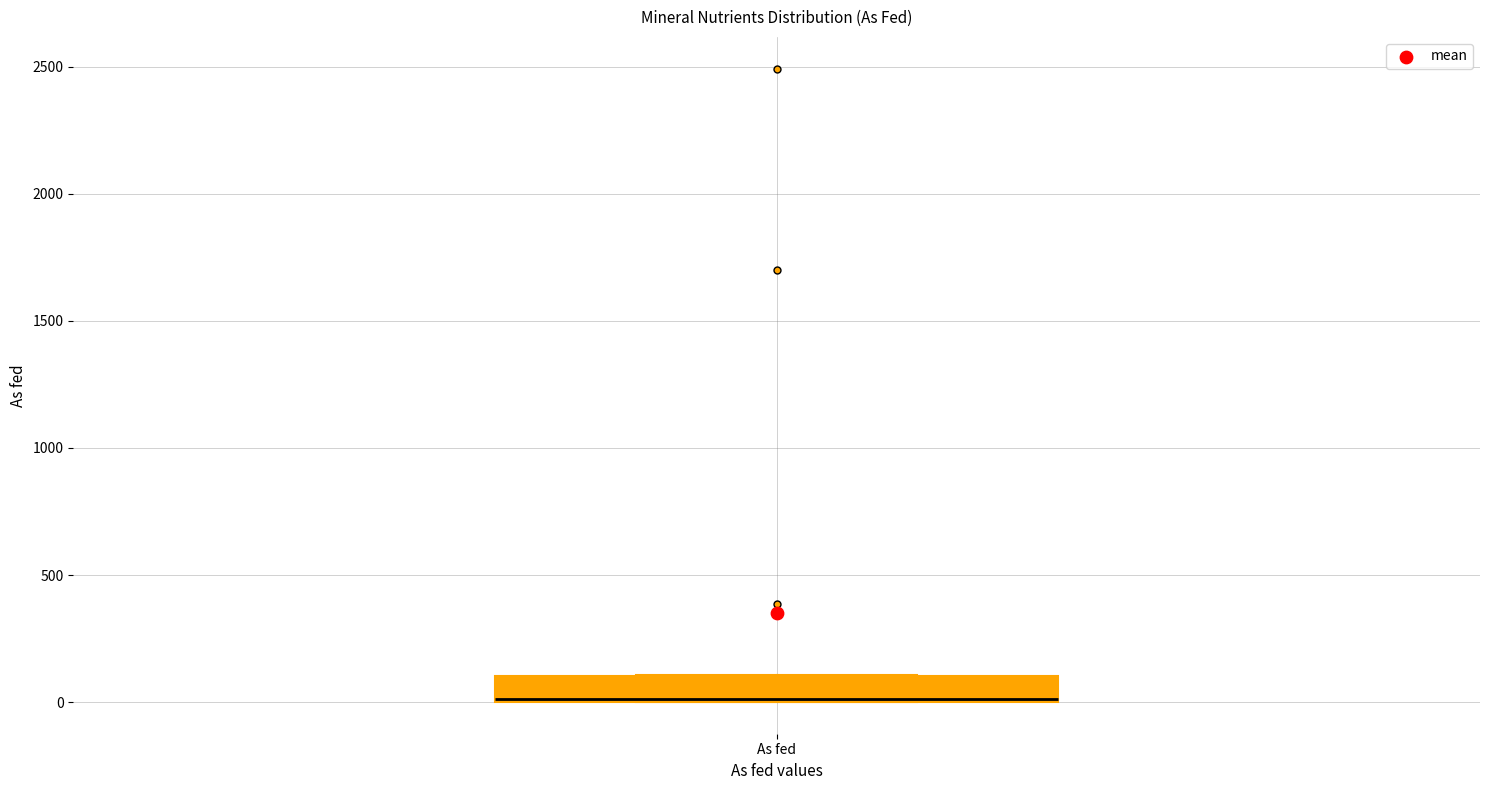

Read this box plot against the y-axis: the position of the median line, the range covered by the box, and the ends of both whiskers. The values are not printed on the chart, so give them approximately, as read against the axis.

median 0, box 0 to 100, whiskers 0 to 100